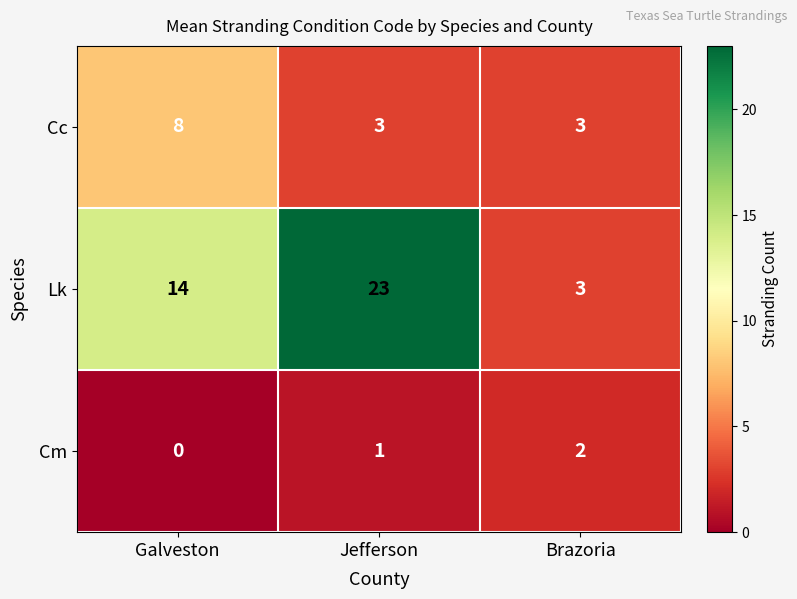

At Jefferson, list the series in order from smallest to largest.

Cm, Cc, Lk